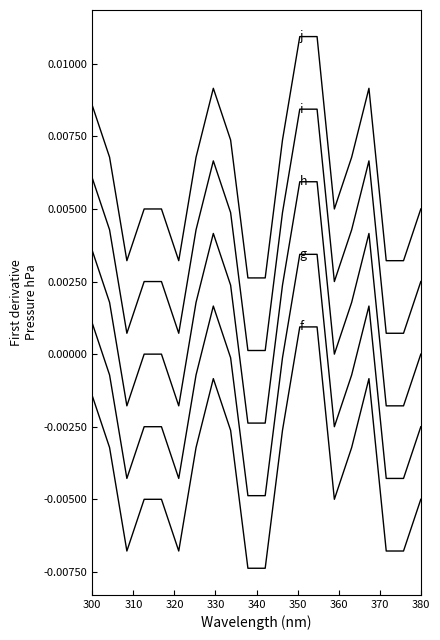

Does the chart have visible grid lines?

No